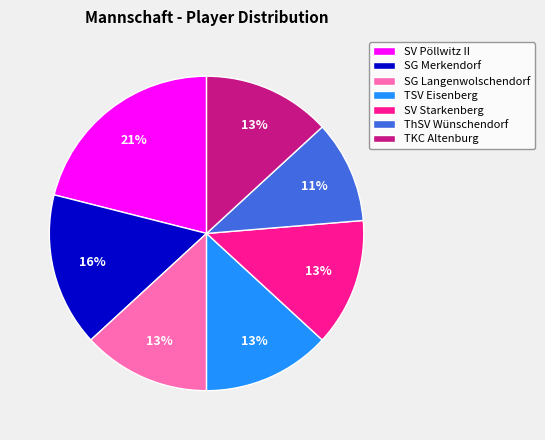

To the nearest percent, what is the combined percentage of SG Langenwolschendorf and TSV Eisenberg?

26%